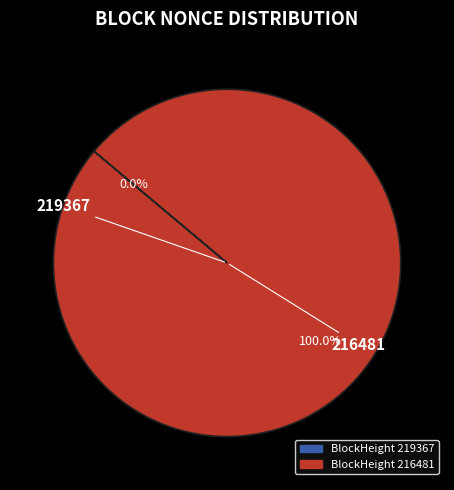

Rank the categories by value from highest to lowest.

216481, 219367